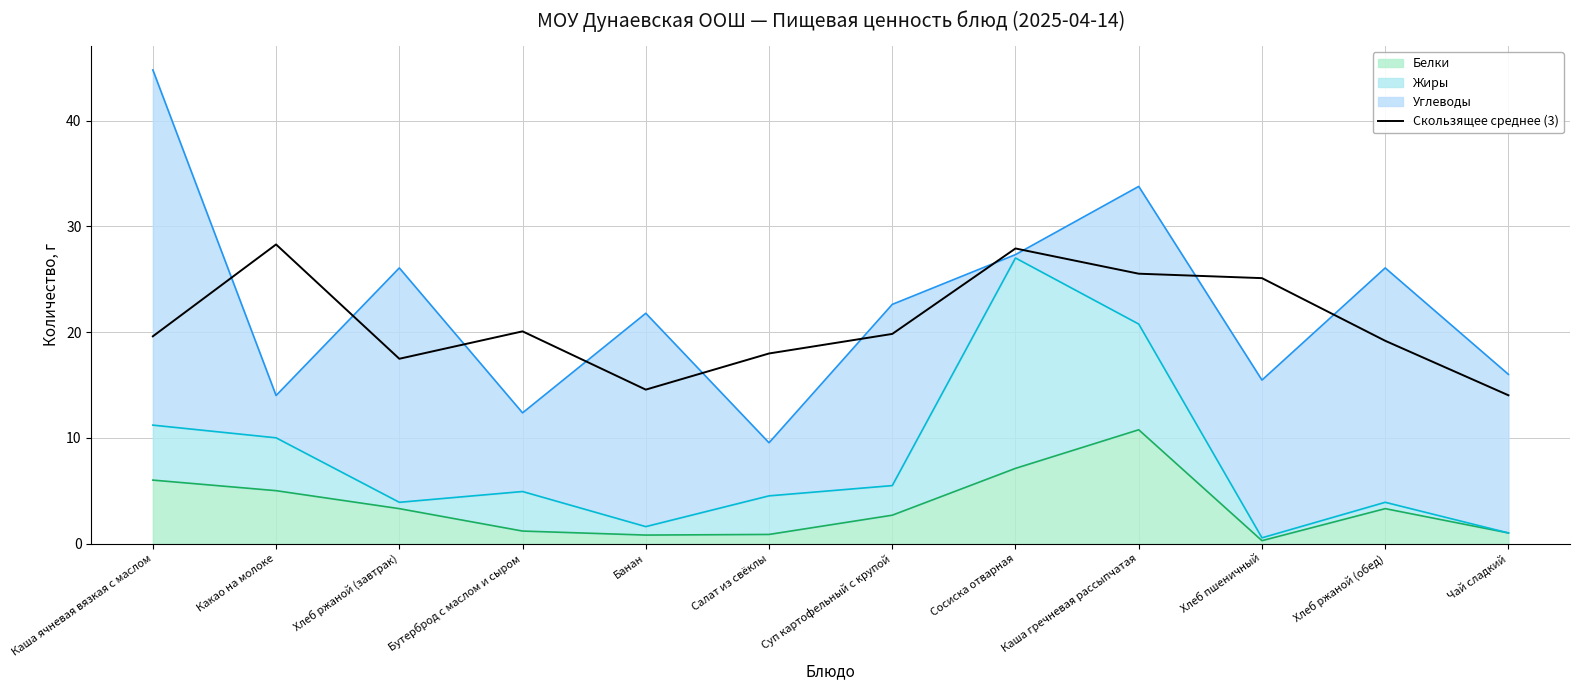

What is the approximate value at Хлеб пшеничный?

25.1